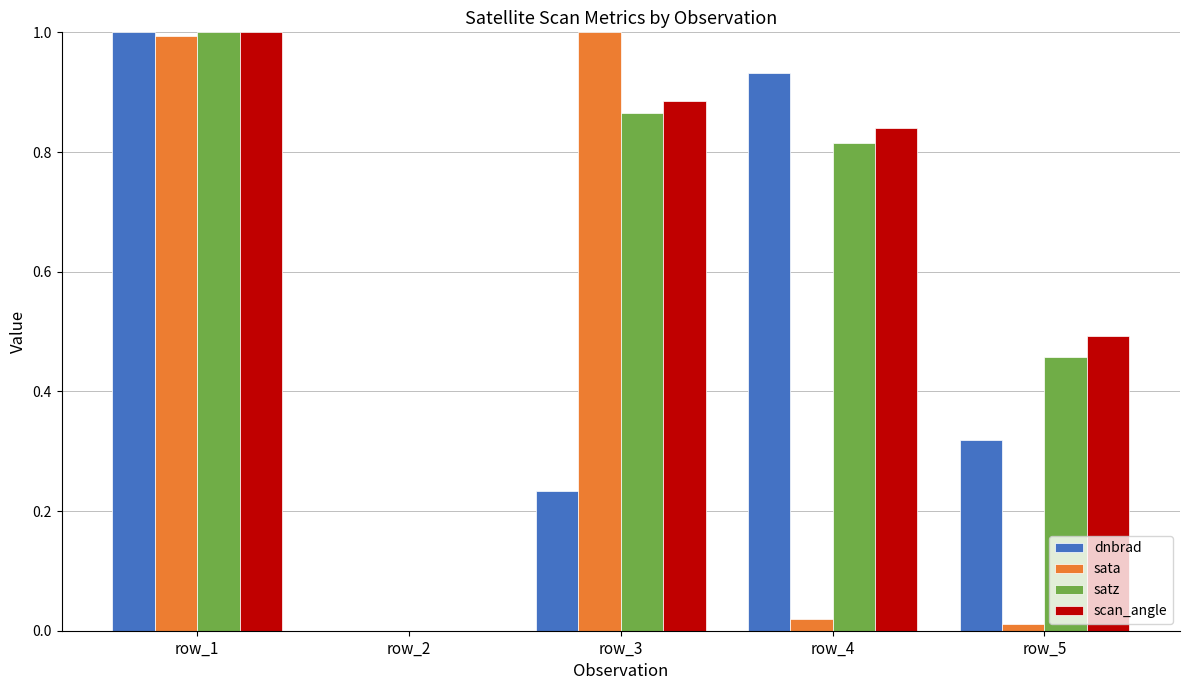

Which series changed the most between row_3 and row_4?

sata